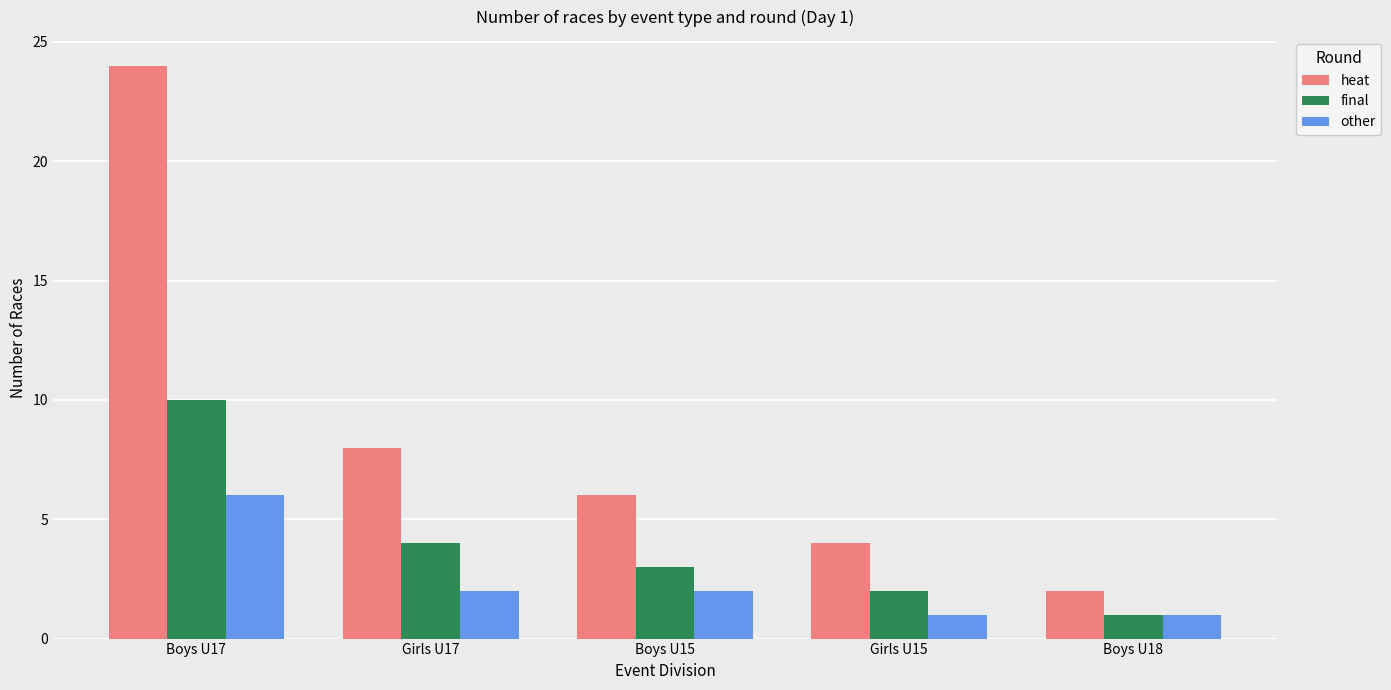

The final series shows 4 at Girls U17. True or false?

True